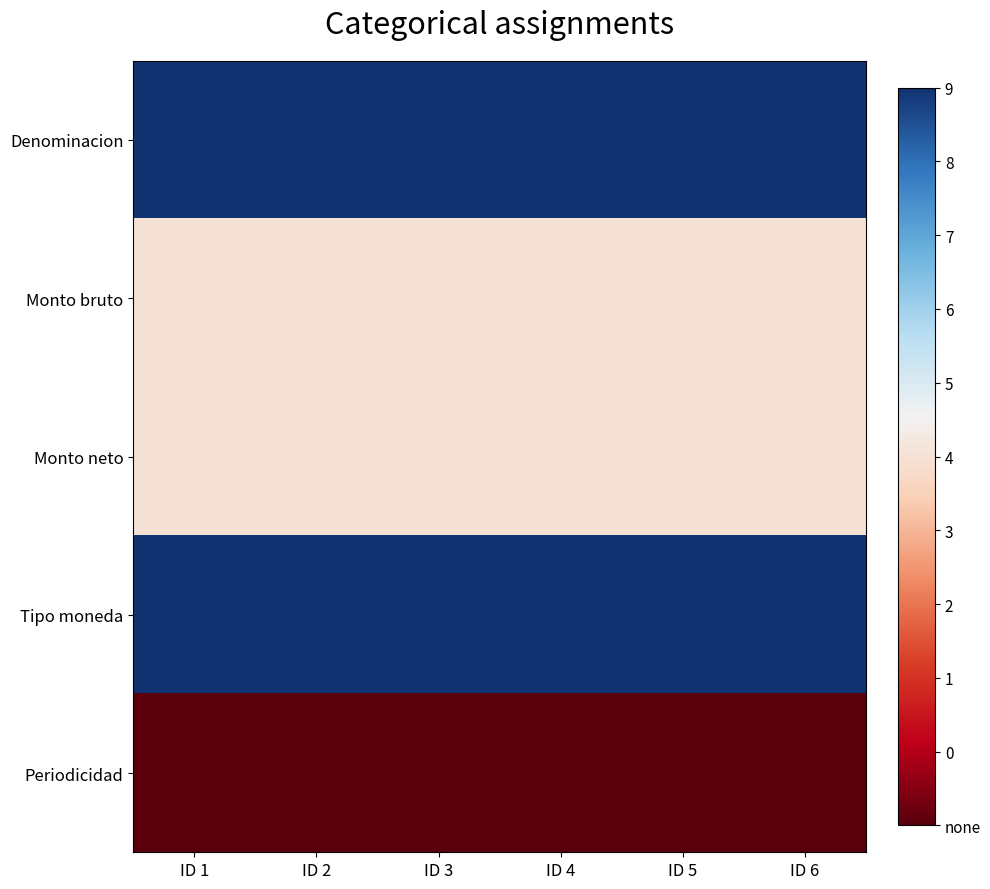

What is the maximum value shown in the chart?

1